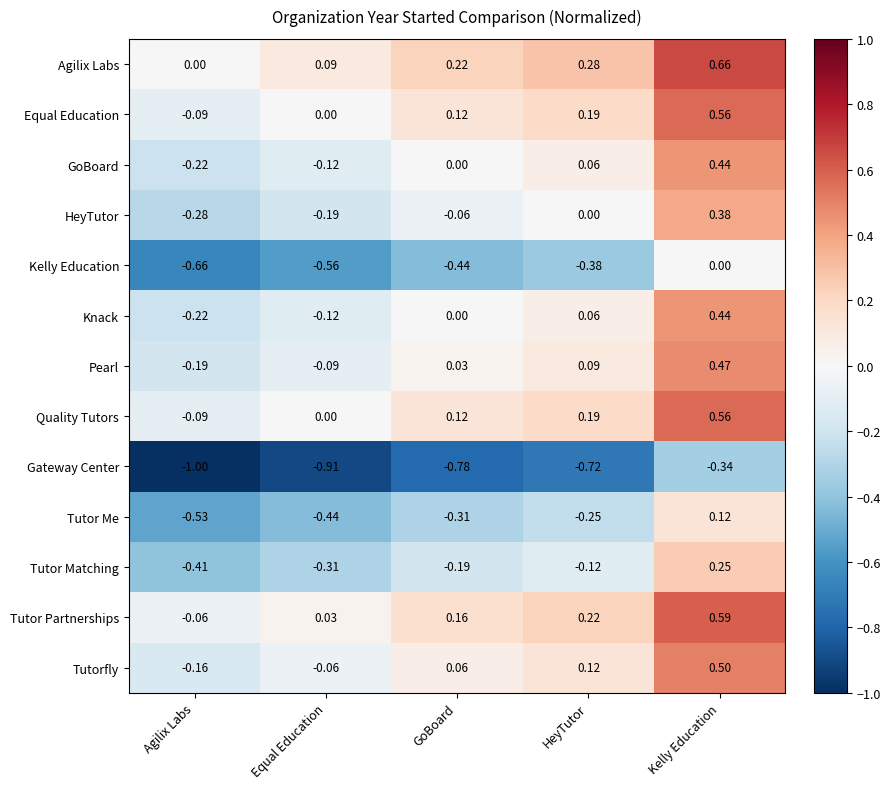

Rank the categories by GoBoard value from highest to lowest.

Kelly Education, HeyTutor, GoBoard, Equal Education, Agilix Labs